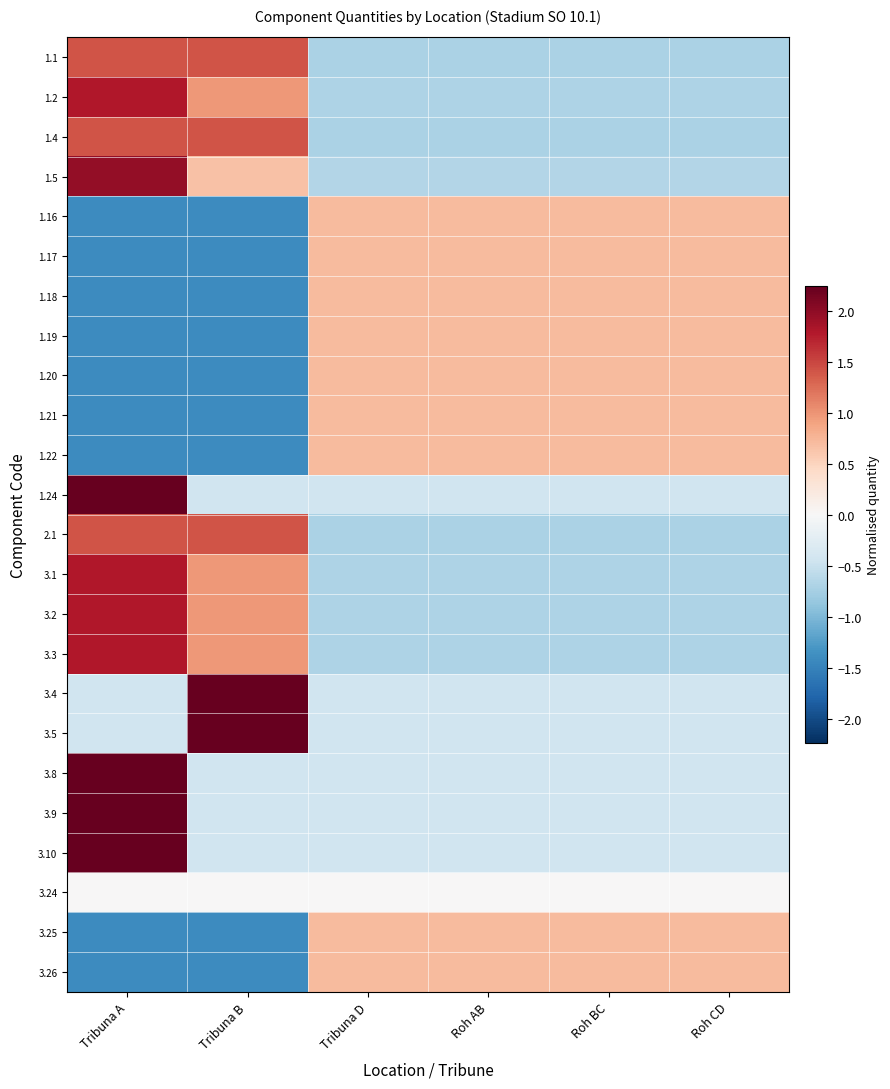

What is the total value across all series at Roh BC?

-1.8